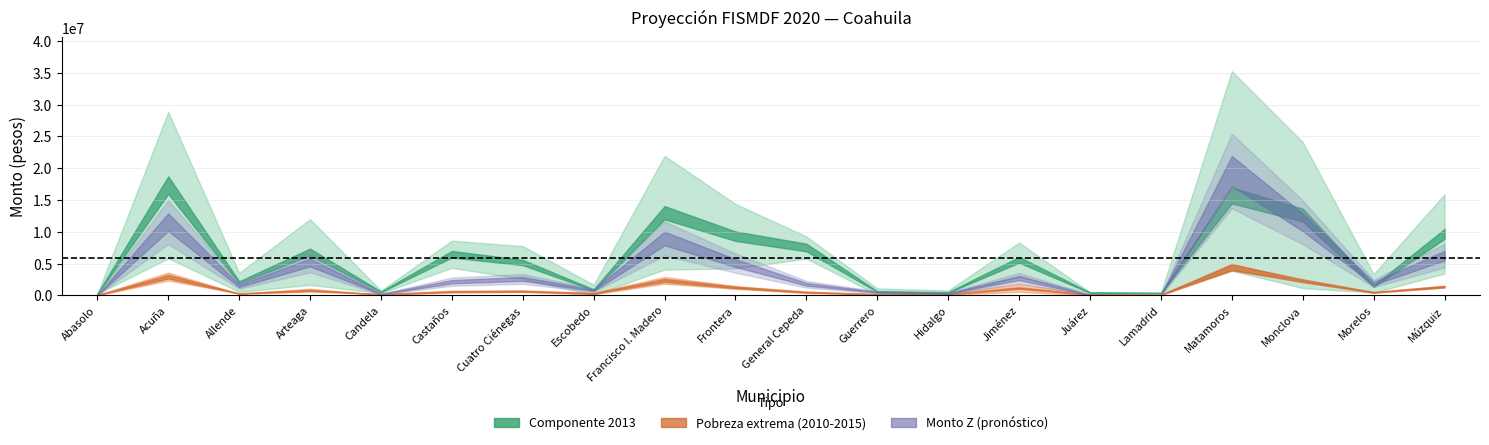

What is the sum of the componente_2013 values at 19 and 11?

10249784.1